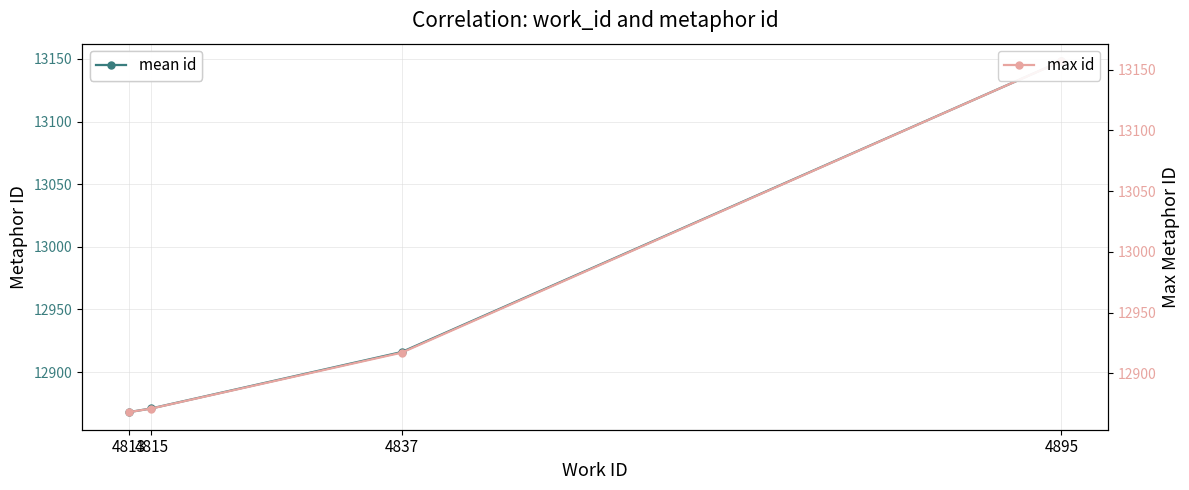

Does the chart have visible grid lines?

Yes